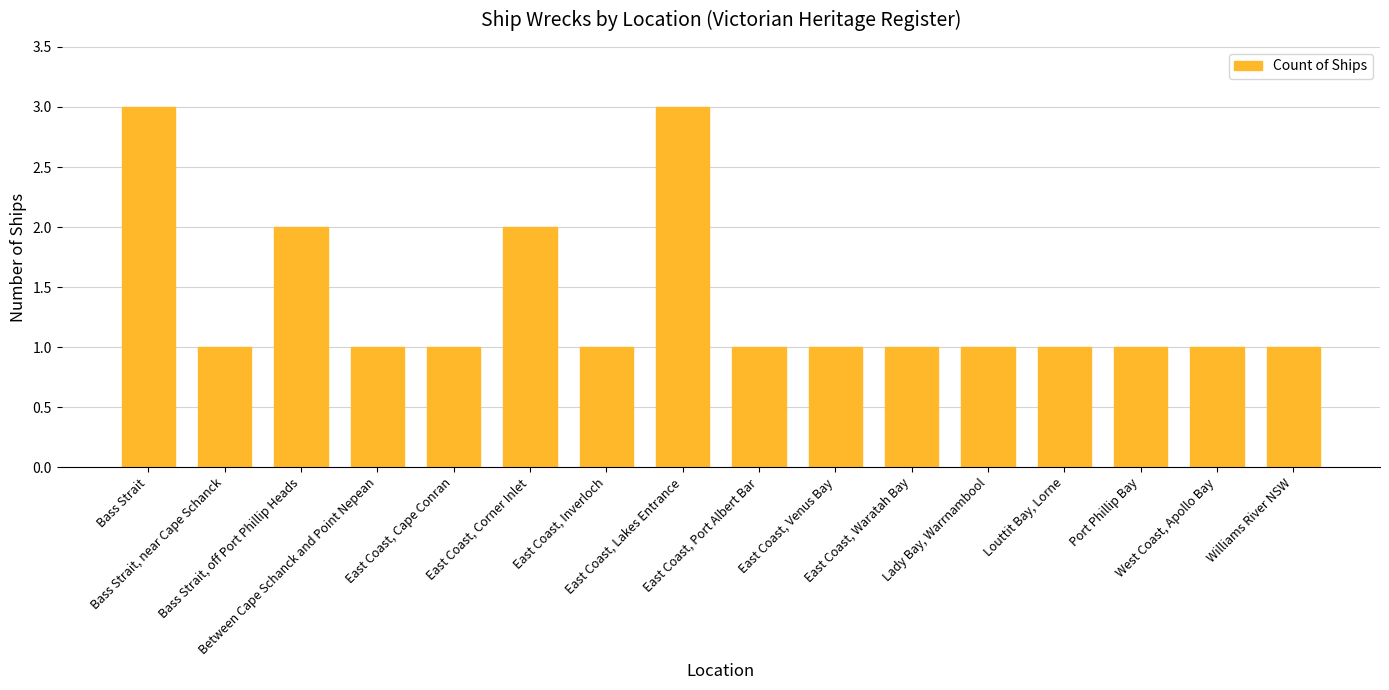

The value at Williams River NSW is 0. True or false?

False